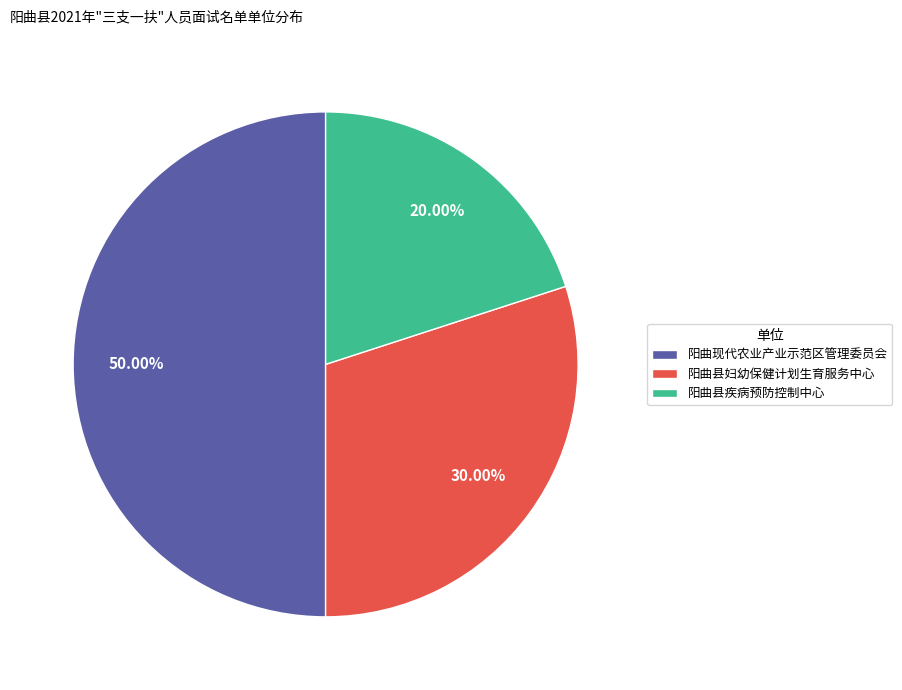

How many slices are in this pie chart?

3